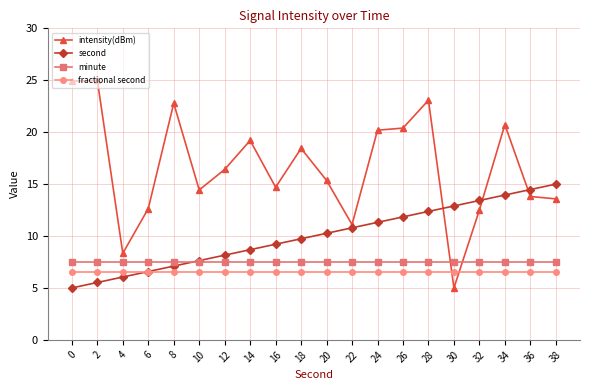

What is the difference between the second values at 30 and 18?

3.2